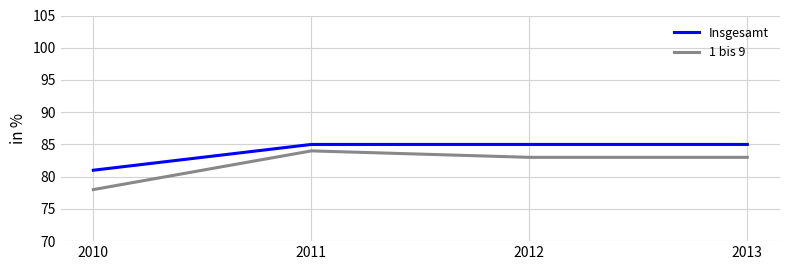

Rank the series at 2013 from highest to lowest value.

Insgesamt, 1 bis 9